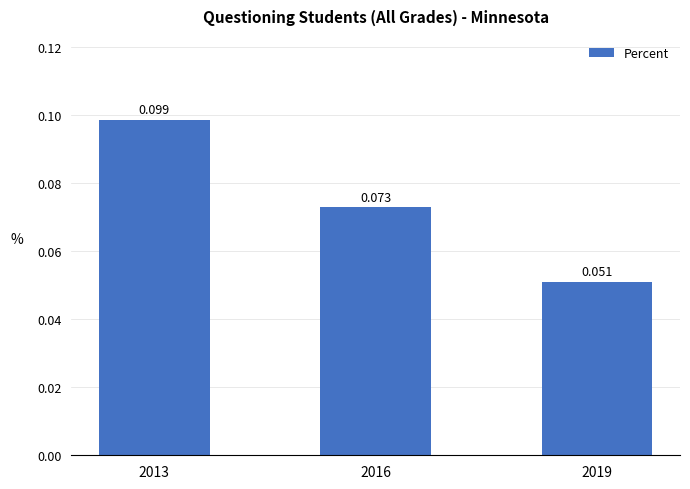

The value at 2013 is 0.1. True or false?

True